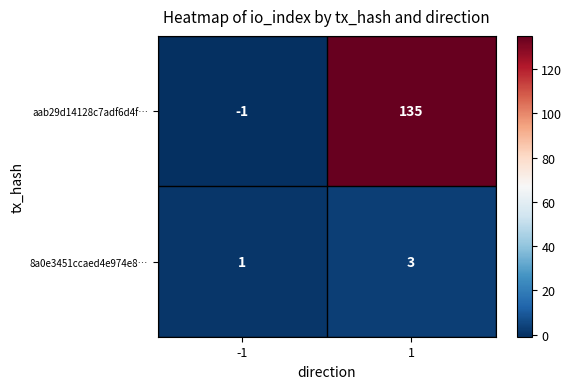

What is the smallest value displayed?

-1